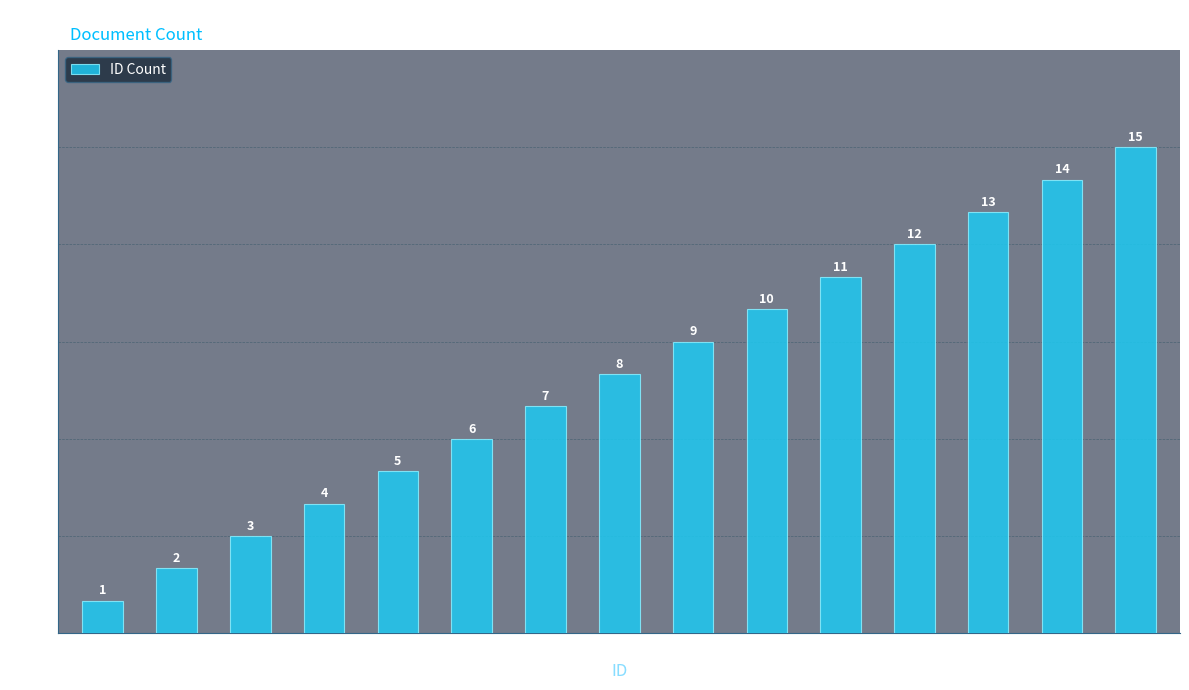

How many data points does each series have?

15